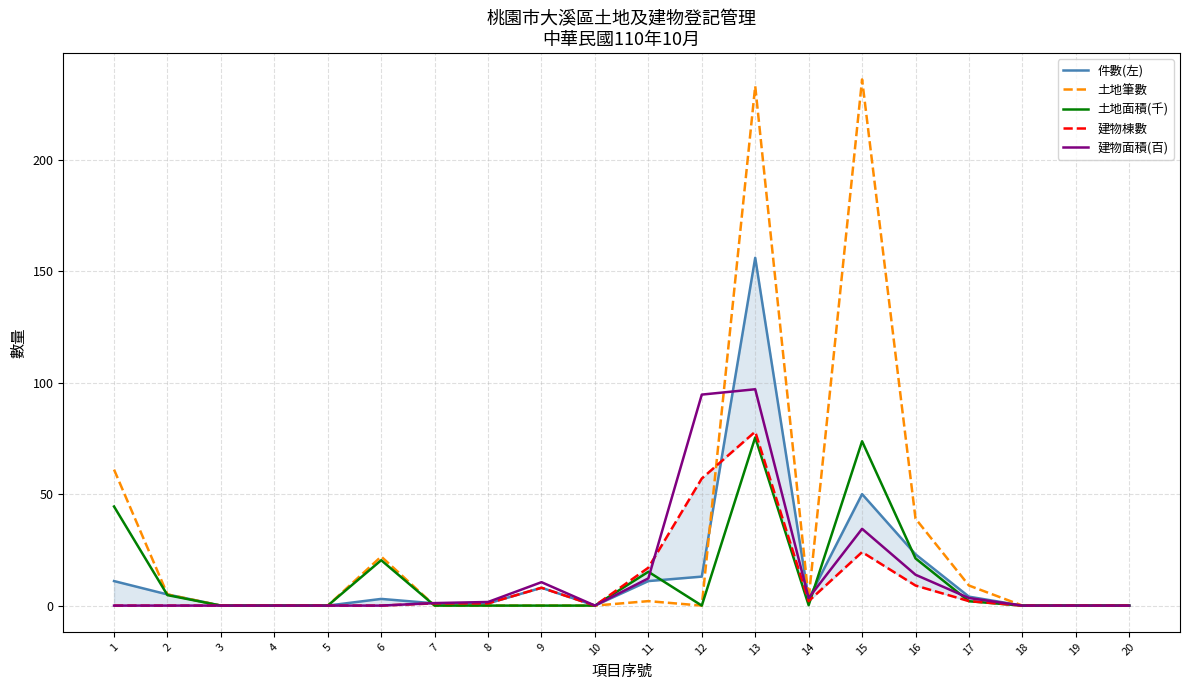

What is the difference between the maximum and second lowest values in the 件數(左) series?

156.0